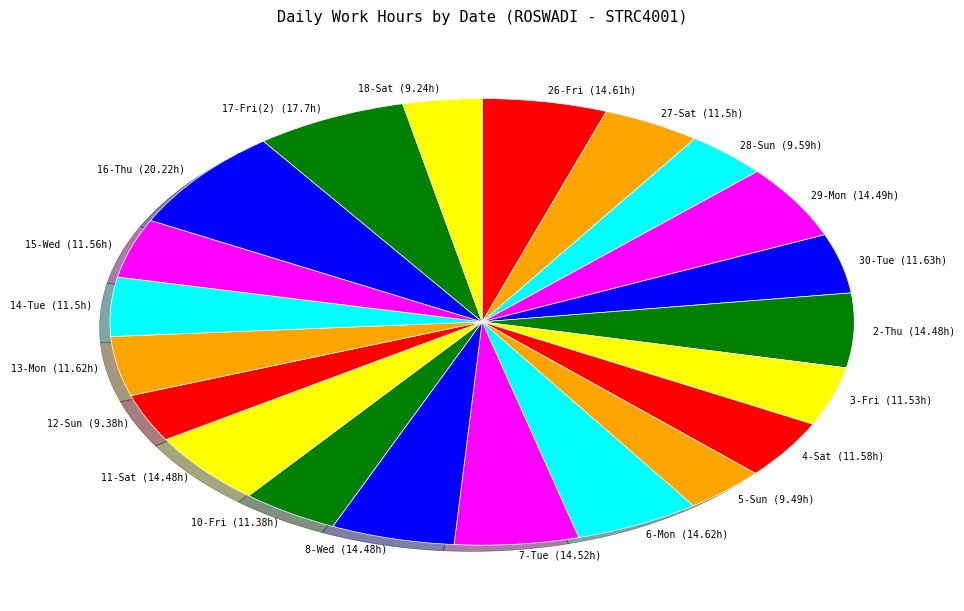

Which category has the biggest portion of the pie?

16-Thu